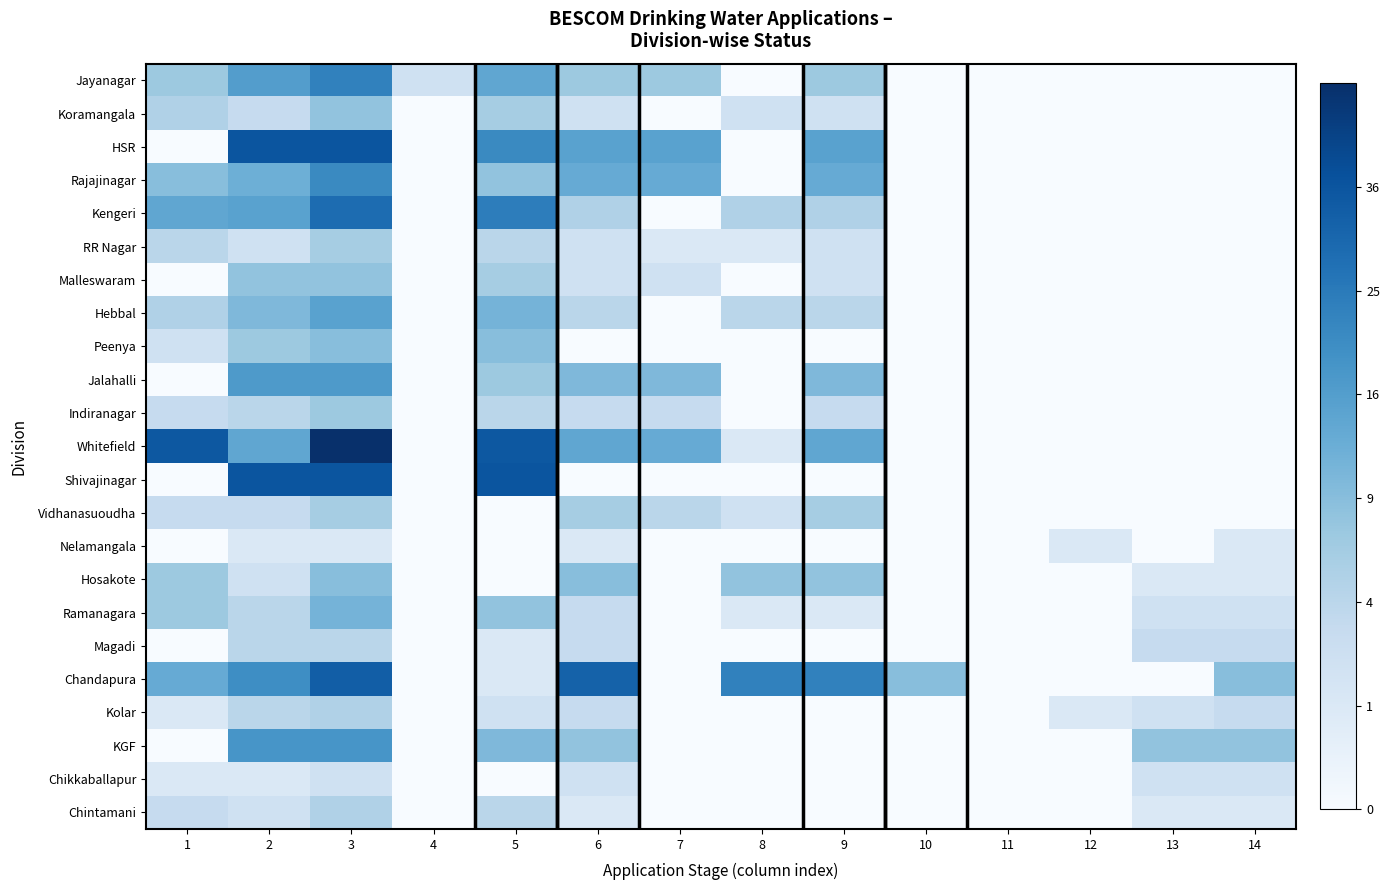

Reading left to right, list all the values displayed in this chart.

Jayanagar: 1=2.6	2=4.0	3=4.8	4=1.4	5=3.7	6=2.6	7=2.6	8=0.0	9=2.6	10=0.0	11=0.0	12=0.0	13=0.0	14=0.0
Koramangala: 1=2.2	2=1.7	3=2.8	4=0.0	5=2.4	6=1.4	7=0.0	8=1.4	9=1.4	10=0.0	11=0.0	12=0.0	13=0.0	14=0.0
HSR: 1=0.0	2=6.0	3=6.0	4=0.0	5=4.6	6=3.9	7=3.9	8=0.0	9=3.9	10=0.0	11=0.0	12=0.0	13=0.0	14=0.0
Rajajinagar: 1=3.0	2=3.5	3=4.6	4=0.0	5=2.8	6=3.6	7=3.6	8=0.0	9=3.6	10=0.0	11=0.0	12=0.0	13=0.0	14=0.0
Kengeri: 1=3.7	2=3.9	3=5.4	4=0.0	5=4.9	6=2.2	7=0.0	8=2.2	9=2.2	10=0.0	11=0.0	12=0.0	13=0.0	14=0.0
RR Nagar: 1=2.0	2=1.4	3=2.4	4=0.0	5=2.0	6=1.4	7=1.0	8=1.0	9=1.4	10=0.0	11=0.0	12=0.0	13=0.0	14=0.0
Malleswaram: 1=0.0	2=2.8	3=2.8	4=0.0	5=2.4	6=1.4	7=1.4	8=0.0	9=1.4	10=0.0	11=0.0	12=0.0	13=0.0	14=0.0
Hebbal: 1=2.2	2=3.2	3=3.9	4=0.0	5=3.3	6=2.0	7=0.0	8=2.0	9=2.0	10=0.0	11=0.0	12=0.0	13=0.0	14=0.0
Peenya: 1=1.4	2=2.6	3=3.0	4=0.0	5=3.0	6=0.0	7=0.0	8=0.0	9=0.0	10=0.0	11=0.0	12=0.0	13=0.0	14=0.0
Jalahalli: 1=0.0	2=4.1	3=4.1	4=0.0	5=2.6	6=3.2	7=3.2	8=0.0	9=3.2	10=0.0	11=0.0	12=0.0	13=0.0	14=0.0
Indiranagar: 1=1.7	2=2.0	3=2.6	4=0.0	5=2.0	6=1.7	7=1.7	8=0.0	9=1.7	10=0.0	11=0.0	12=0.0	13=0.0	14=0.0
Whitefield: 1=5.9	2=3.7	3=7.0	4=0.0	5=5.9	6=3.7	7=3.6	8=1.0	9=3.7	10=0.0	11=0.0	12=0.0	13=0.0	14=0.0
Shivajinagar: 1=0.0	2=6.0	3=6.0	4=0.0	5=6.0	6=0.0	7=0.0	8=0.0	9=0.0	10=0.0	11=0.0	12=0.0	13=0.0	14=0.0
Vidhanasuoudha: 1=1.7	2=1.7	3=2.4	4=0.0	5=0.0	6=2.4	7=2.0	8=1.4	9=2.4	10=0.0	11=0.0	12=0.0	13=0.0	14=0.0
Nelamangala: 1=0.0	2=1.0	3=1.0	4=0.0	5=0.0	6=1.0	7=0.0	8=0.0	9=0.0	10=0.0	11=0.0	12=1.0	13=0.0	14=1.0
Hosakote: 1=2.6	2=1.4	3=3.0	4=0.0	5=0.0	6=3.0	7=0.0	8=2.8	9=2.8	10=0.0	11=0.0	12=0.0	13=1.0	14=1.0
Ramanagara: 1=2.6	2=2.0	3=3.3	4=0.0	5=2.8	6=1.7	7=0.0	8=1.0	9=1.0	10=0.0	11=0.0	12=0.0	13=1.4	14=1.4
Magadi: 1=0.0	2=2.0	3=2.0	4=0.0	5=1.0	6=1.7	7=0.0	8=0.0	9=0.0	10=0.0	11=0.0	12=0.0	13=1.7	14=1.7
Chandapura: 1=3.6	2=4.5	3=5.7	4=0.0	5=1.0	6=5.7	7=0.0	8=4.8	9=4.8	10=3.0	11=0.0	12=0.0	13=0.0	14=3.0
Kolar: 1=1.0	2=2.0	3=2.2	4=0.0	5=1.4	6=1.7	7=0.0	8=0.0	9=0.0	10=0.0	11=0.0	12=1.0	13=1.4	14=1.7
KGF: 1=0.0	2=4.2	3=4.2	4=0.0	5=3.2	6=2.8	7=0.0	8=0.0	9=0.0	10=0.0	11=0.0	12=0.0	13=2.8	14=2.8
Chikkaballapur: 1=1.0	2=1.0	3=1.4	4=0.0	5=0.0	6=1.4	7=0.0	8=0.0	9=0.0	10=0.0	11=0.0	12=0.0	13=1.4	14=1.4
Chintamani: 1=1.7	2=1.4	3=2.2	4=0.0	5=2.0	6=1.0	7=0.0	8=0.0	9=0.0	10=0.0	11=0.0	12=0.0	13=1.0	14=1.0